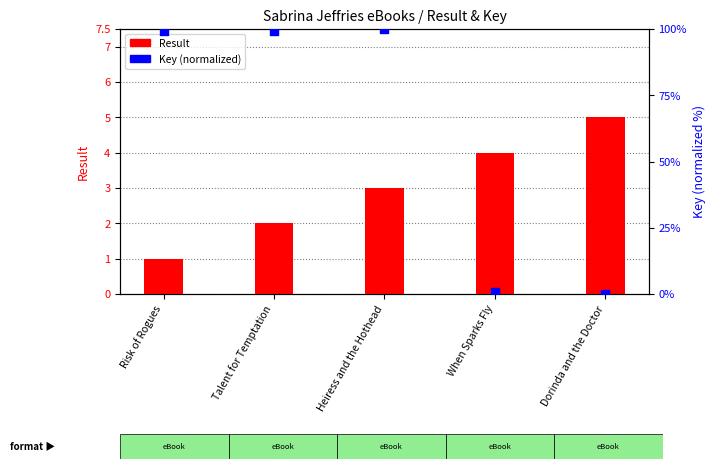

At which category is the sum across all series the highest?

Heiress and the Hothead